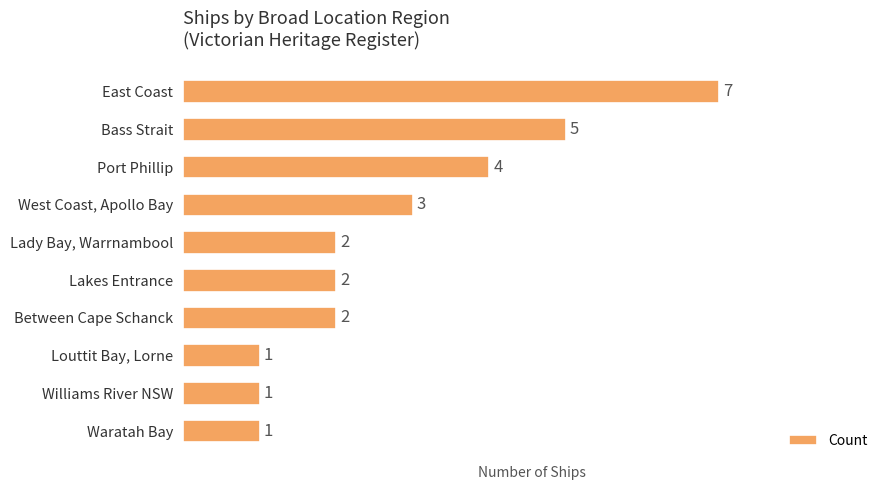

What is the label of the 1st bar from the top?

East Coast